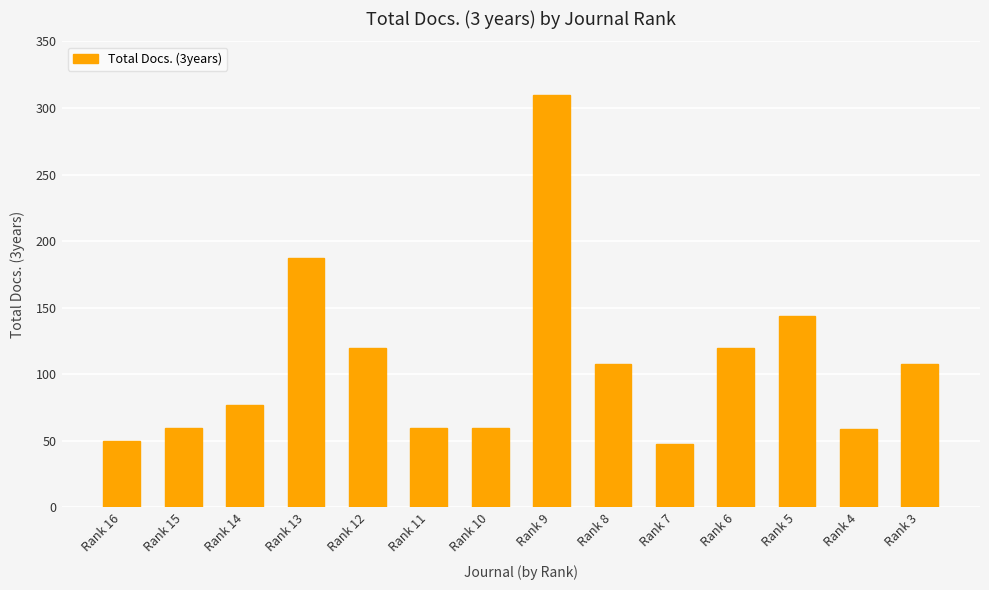

What is the maximum value shown in the chart?

310